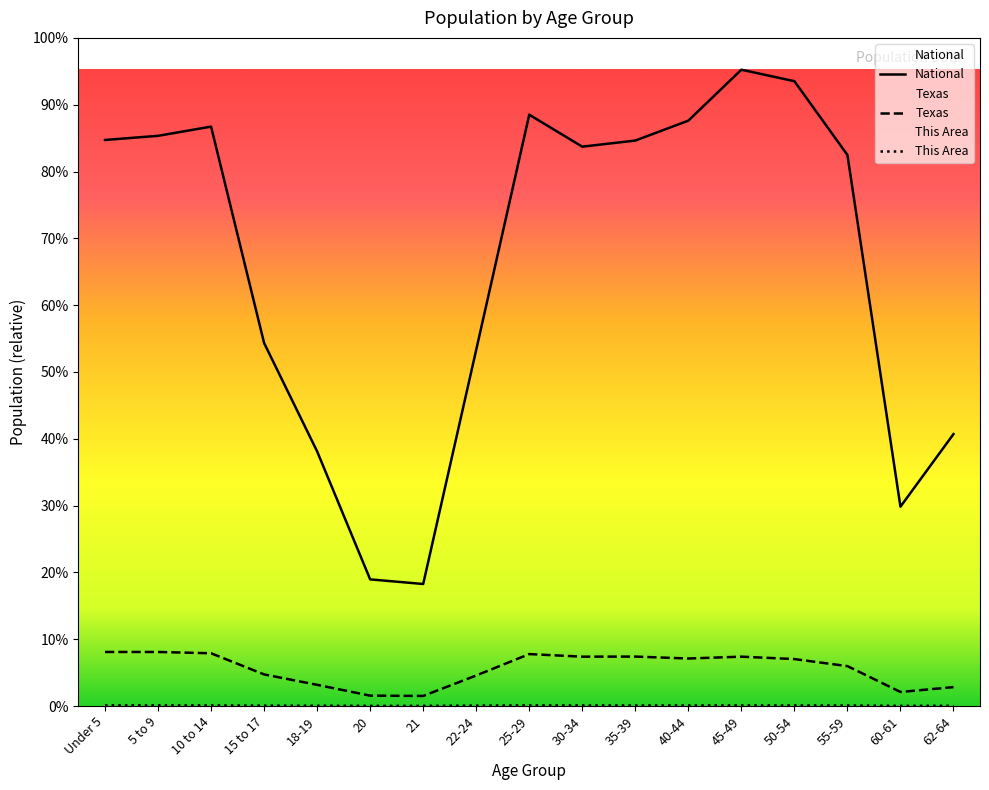

Reading left to right, transcribe all the data shown in this chart.

This Area: 24296	22624	20972	13263	10853	5504	5218	14162	22254	19496	18727	18785	20664	19919	17528	6382	8324
Texas: 1928473	1928234	1881883	1127234	755890	369040	359015	1089024	1853039	1760434	1763587	1694795	1760467	1674869	1422924	500523	674244
National: 20201362	20348657	20677194	12954254	9086089	4519129	4354294	12712576	21101849	19962099	20179642	20890964	22708591	22298125	19664805	7113727	9704197